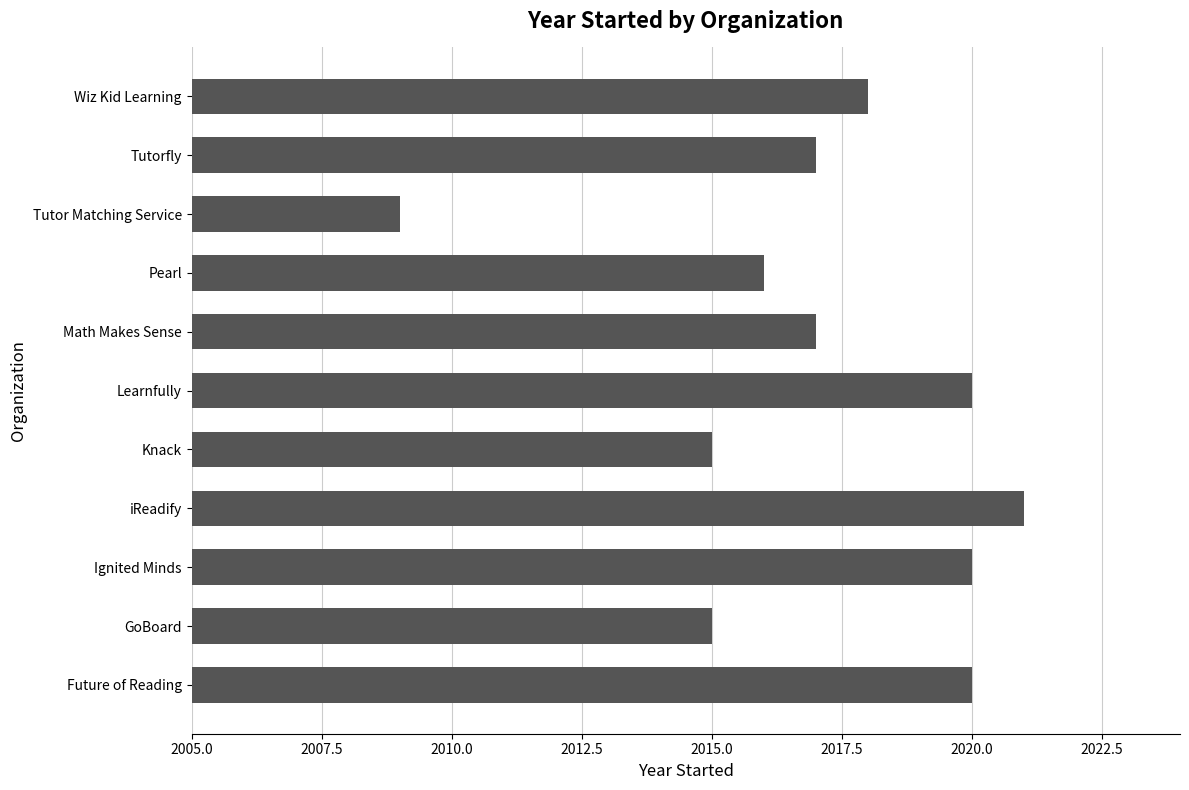

Which has a higher value, Math Makes Sense or Pearl?

Math Makes Sense